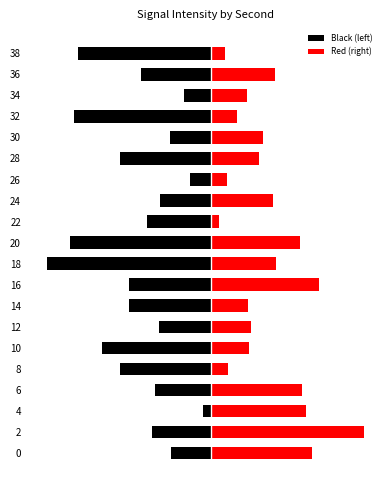

What is the value of the Red (right) bar at the 7th from the left?

5.0